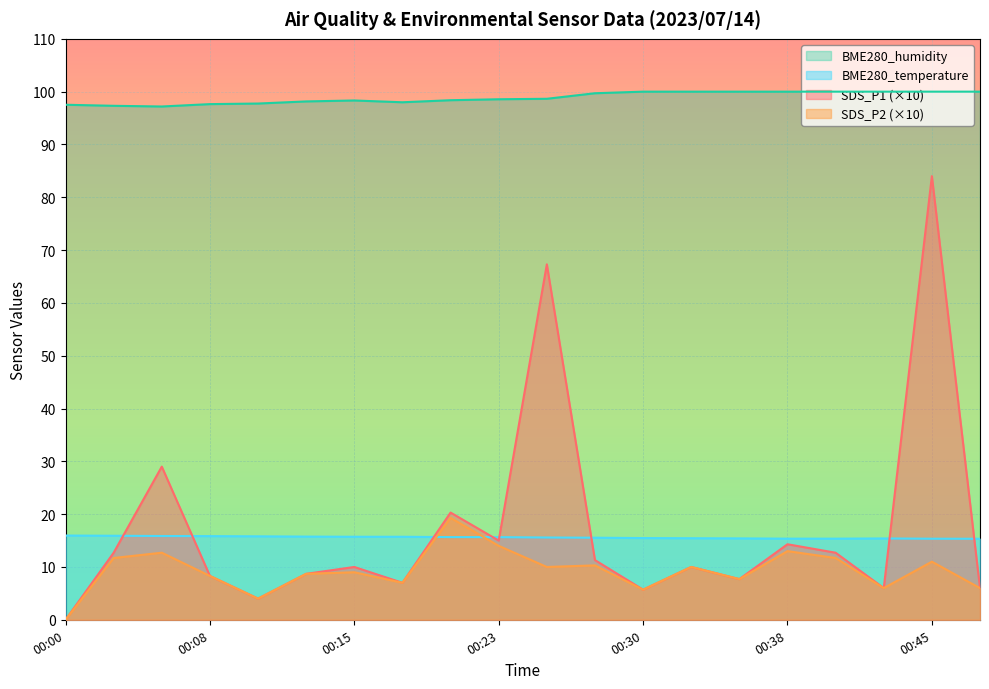

At which category does BME280_temperature reach its first local peak?

00:43